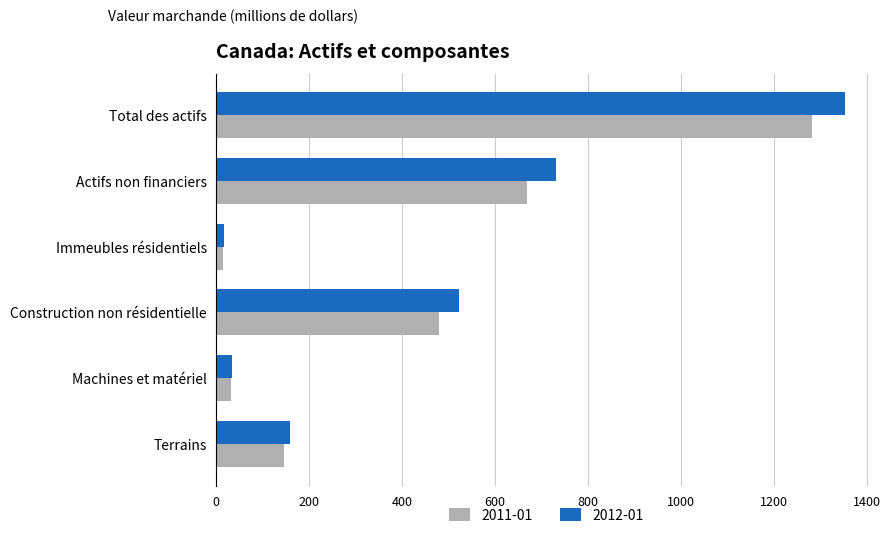

What is the difference between the 2012-01 values at Terrains and Actifs non financiers?

571.8